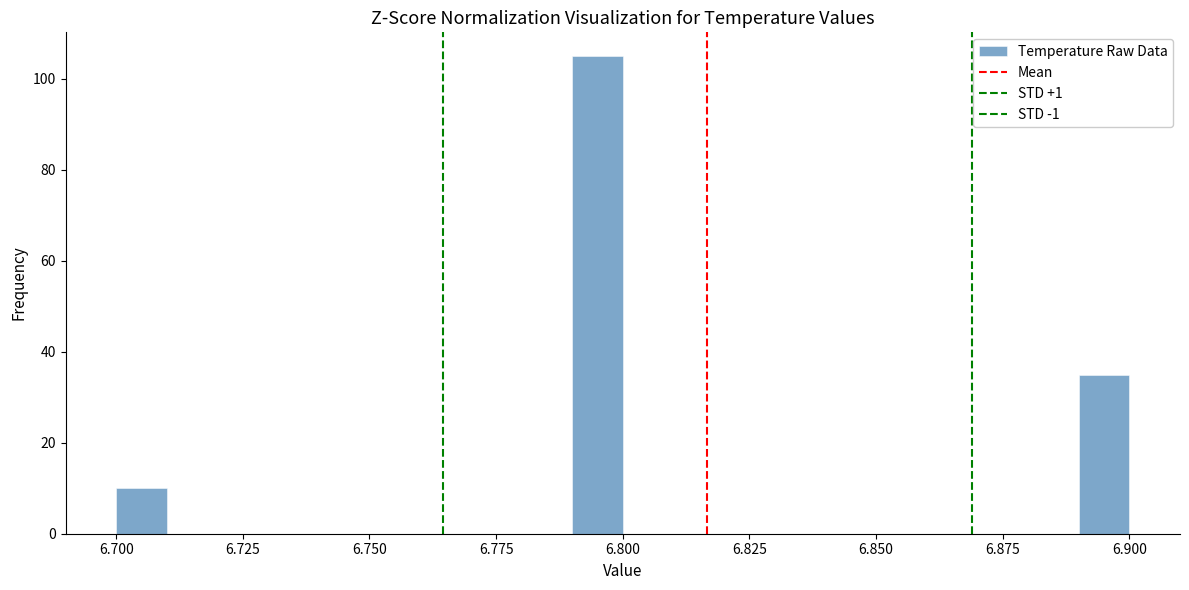

Read against the x-axis, roughly where is the centre of the tallest bar?

6.795